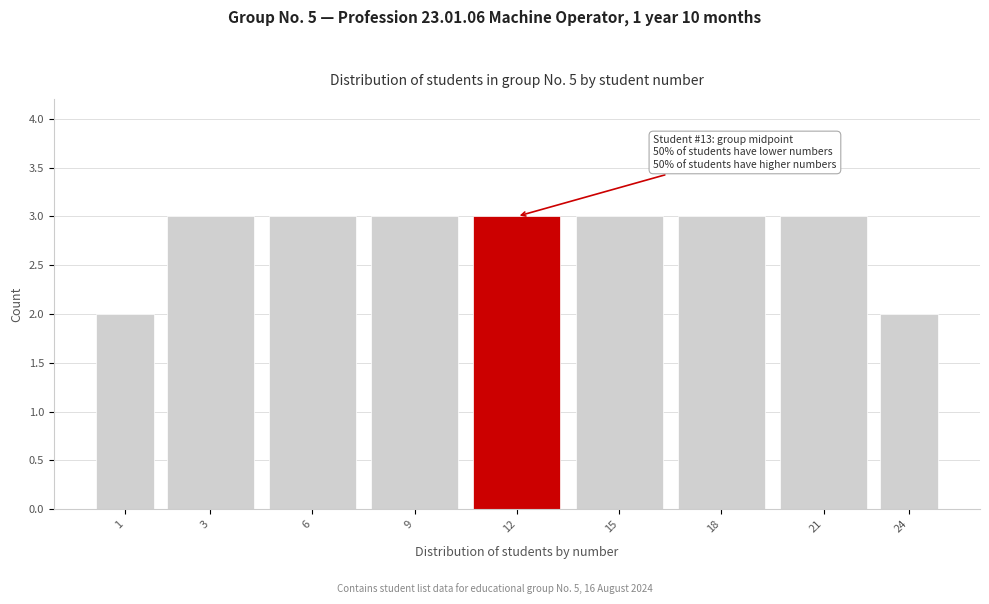

Reading left to right, list all the values displayed in this chart.

1=2	3=3	6=3	9=3	12=3	15=3	18=3	21=3	24=2